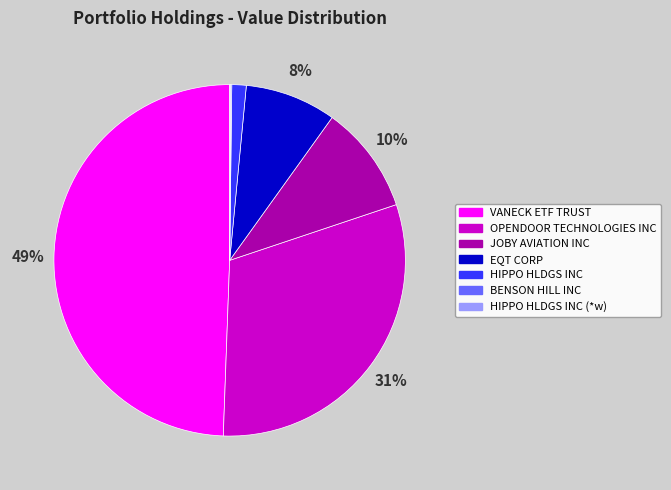

To the nearest percent, what is the difference between the largest and smallest slice percentages?

49%